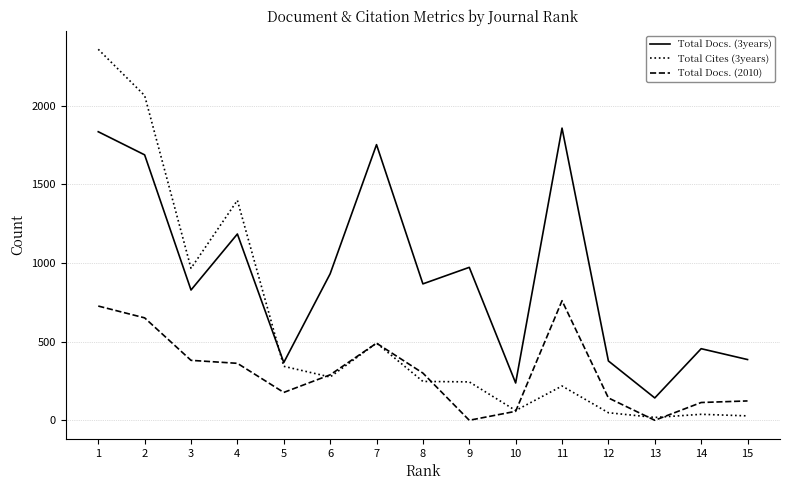

Which series has the largest total across all categories?

Total Docs. (3years)